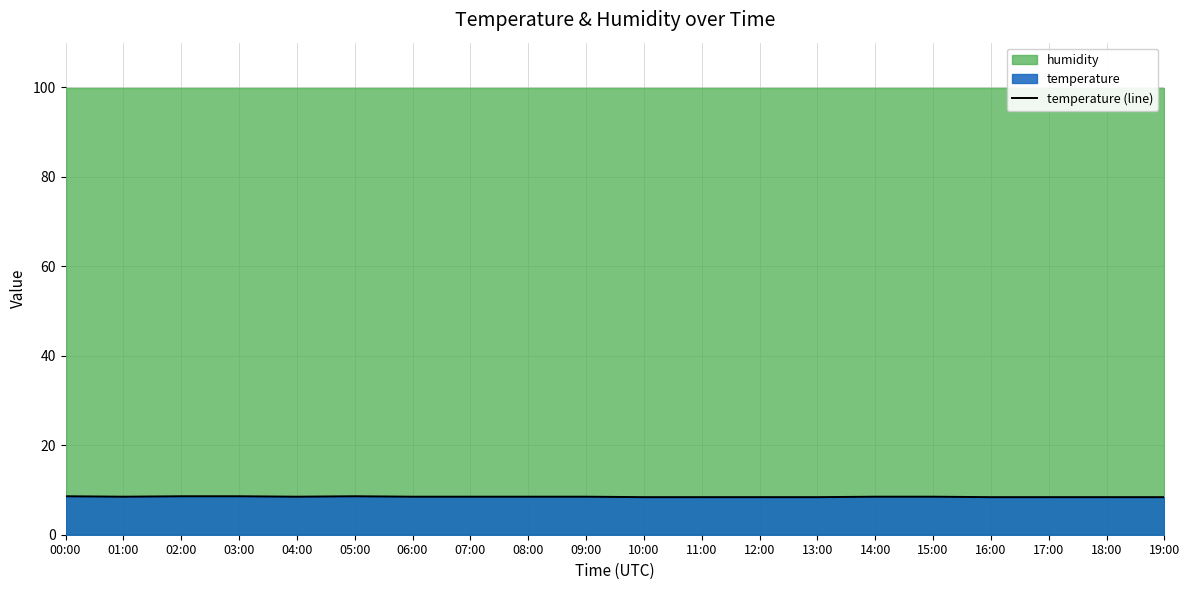

What is the approximate value at 01:00?

8.5